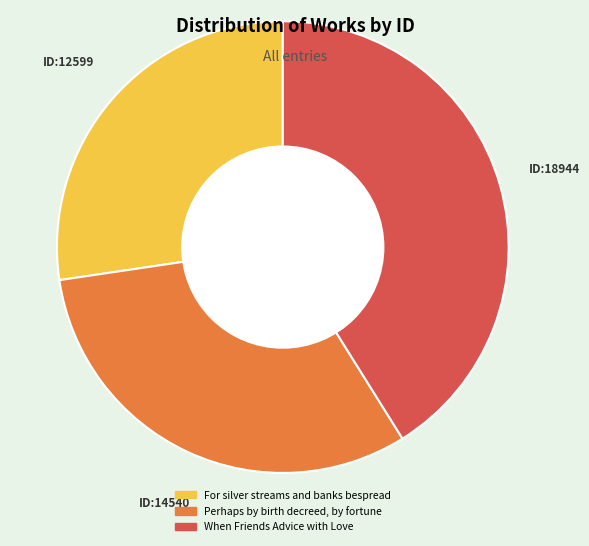

True or false: Perhaps by birth decreed, by fortune accounts for 32% of the total.

True